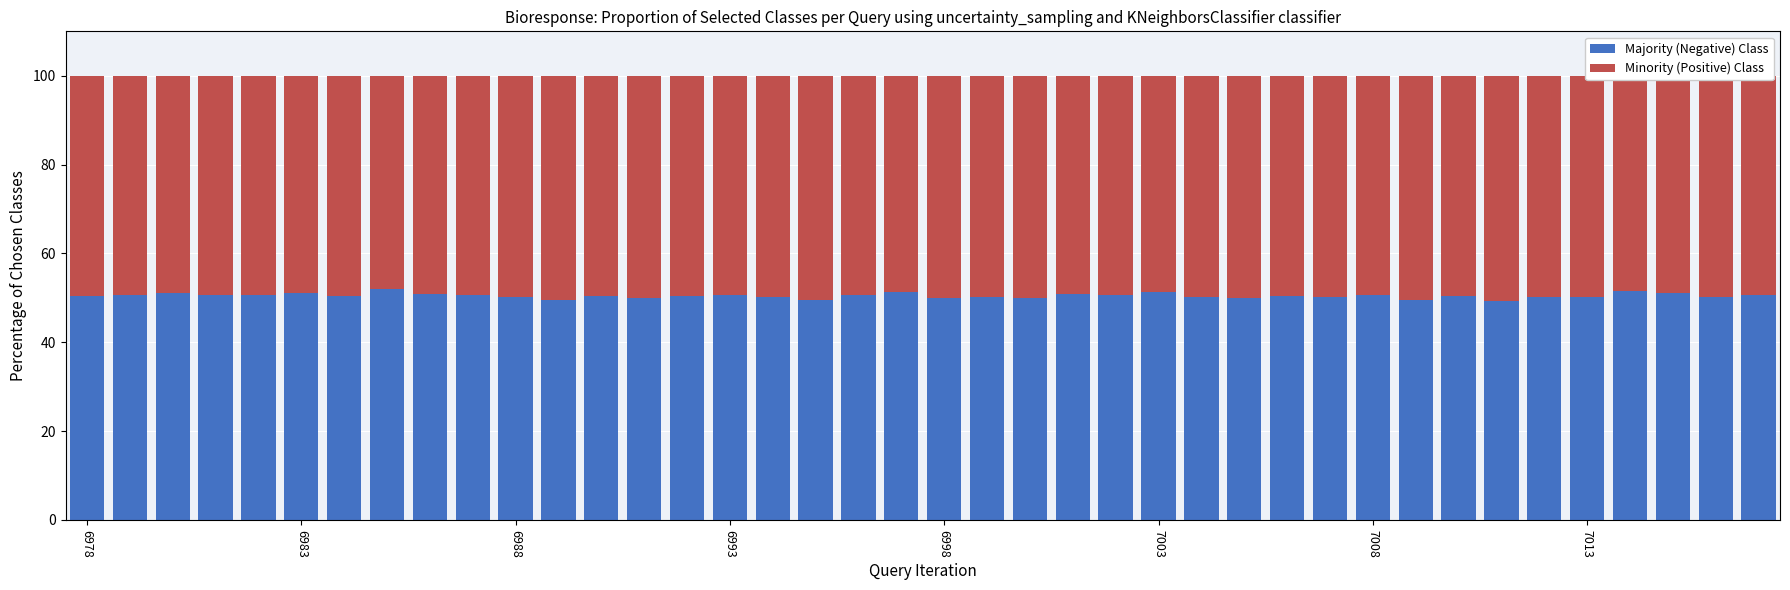

What is the highest value of the Majority (Negative) Class series?

52.0